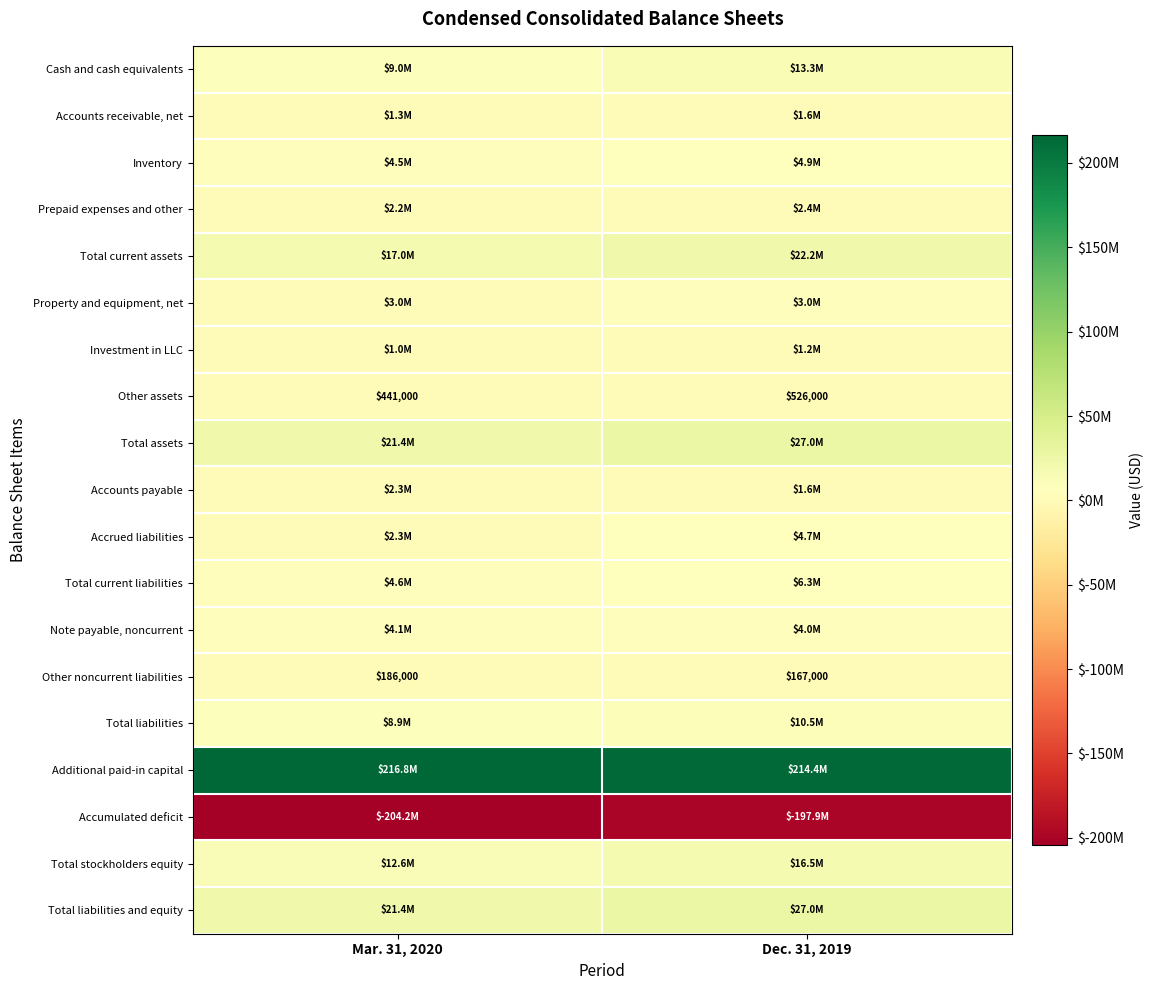

Read the Other assets value at Mar. 31, 2020, to the nearest 100.

441000